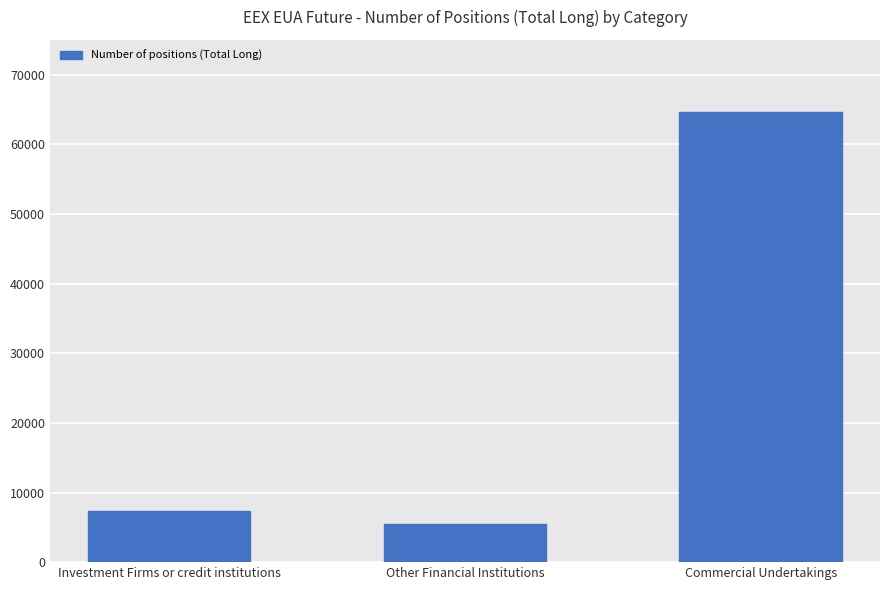

List the labels in order of value, largest first.

Commercial Undertakings, Investment Firms or credit institutions, Other Financial Institutions